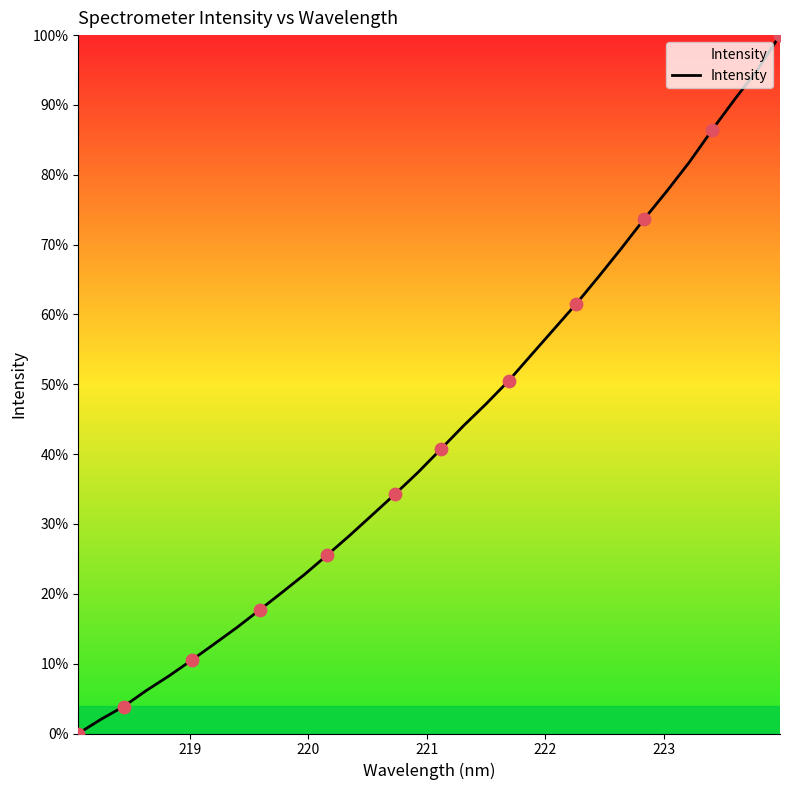

What is the difference between the maximum and minimum values?

100.0